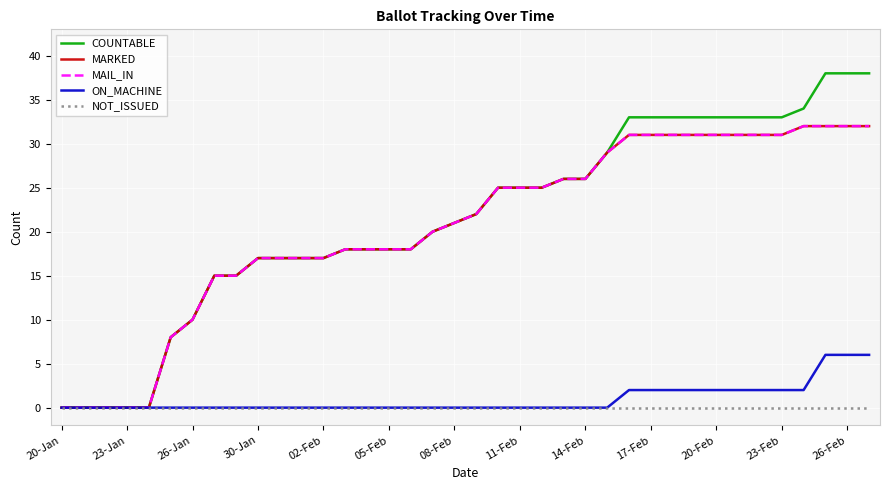

True or false: MARKED and NOT_ISSUED cross at least once.

False